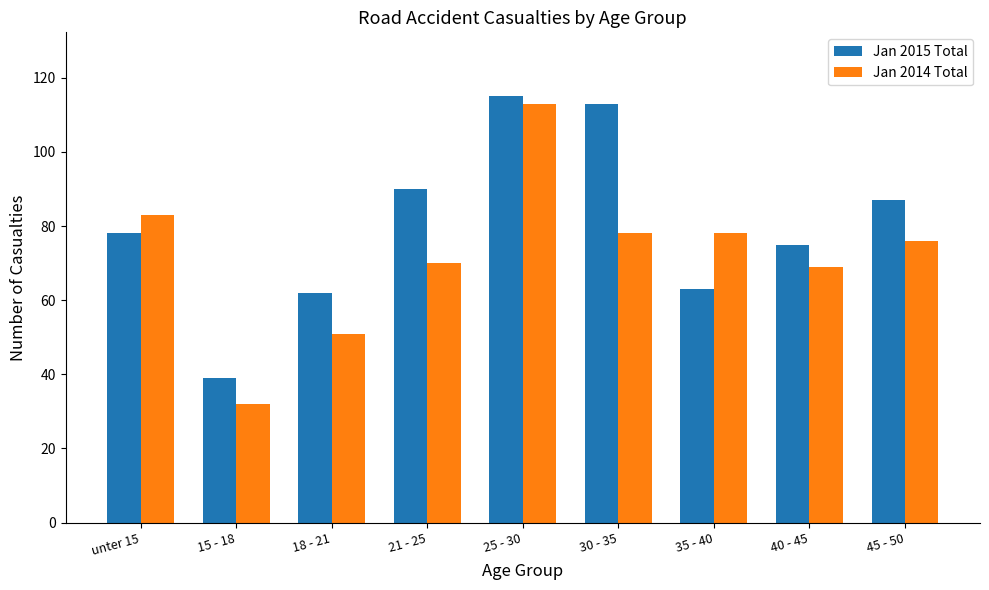

How many values in the Jan 2014 Total series are below 76?

4